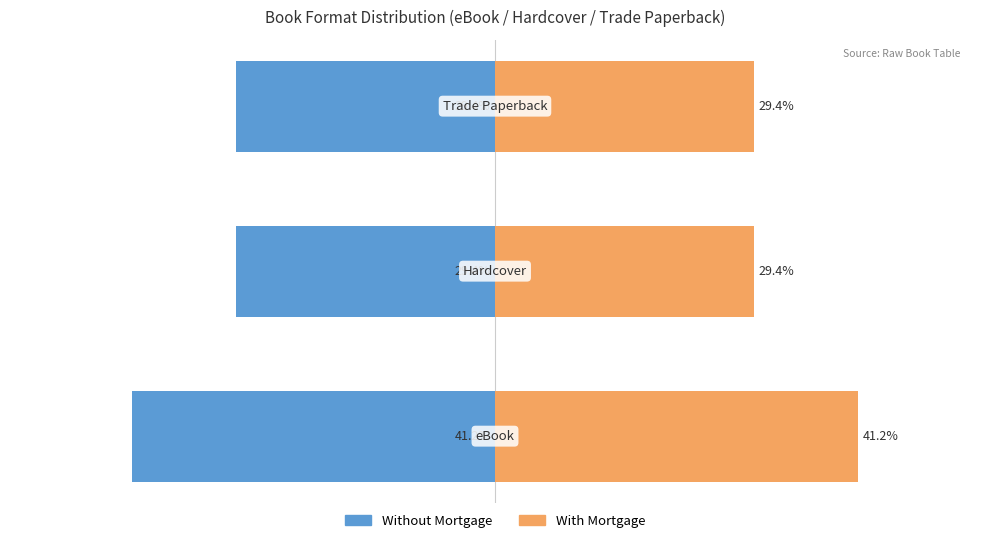

What is the value of the Without Mortgage bar at the 1st from the left?

-41.2